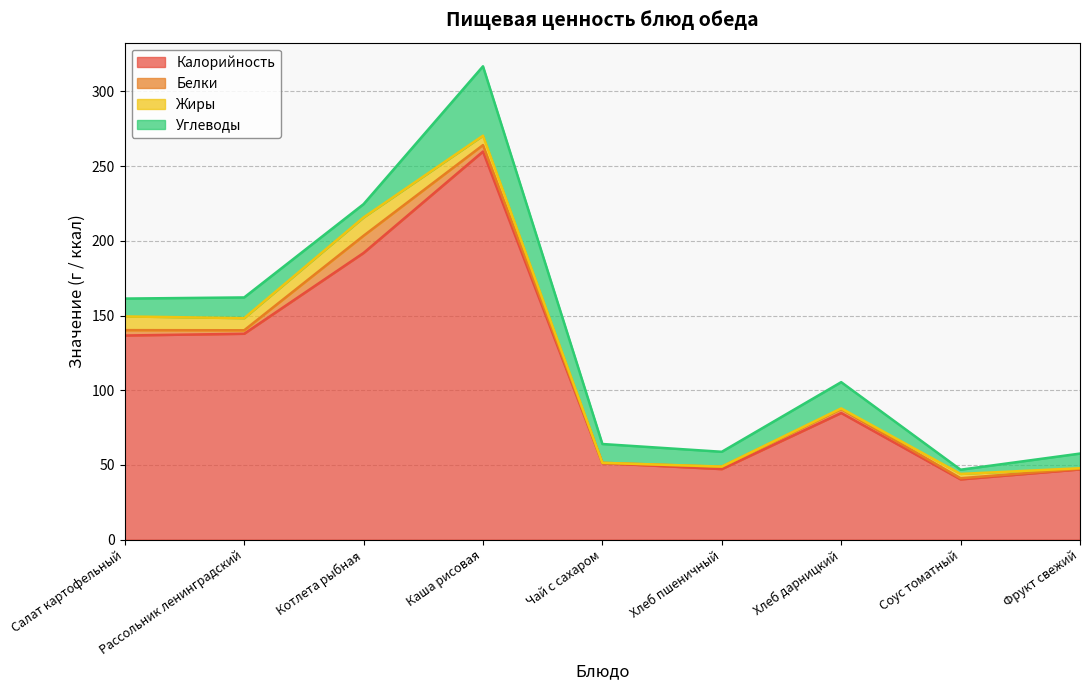

Between Рассольник ленинградский and Фрукт свежий, which series saw the biggest shift?

Калорийность